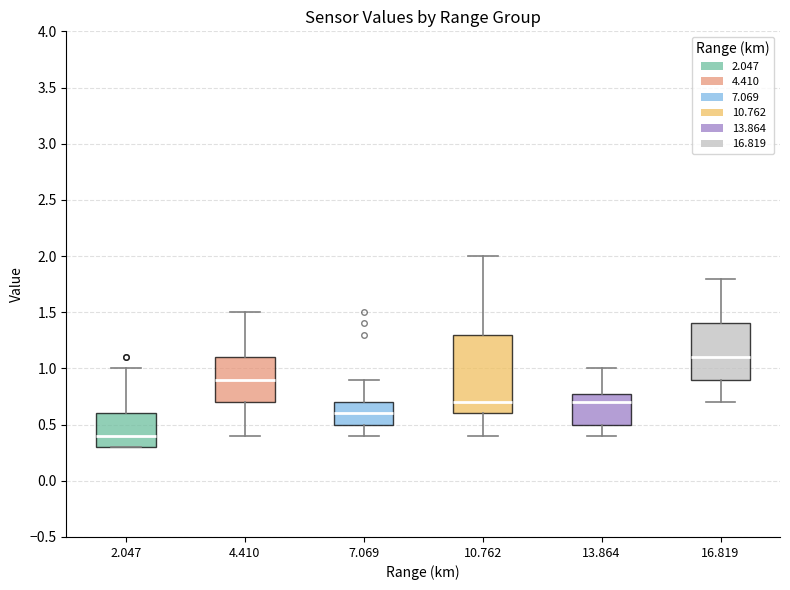

Reading left to right, transcribe this box plot: for each box, give where its median line is, the range the box spans, and where its two whiskers end, as read against the y-axis. The values are not printed on the chart, so give them approximately, as read against the axis.

2.047: median 0.4, box 0.3 to 0.6, whiskers 0.3 to 1.0
4.410: median 0.9, box 0.7 to 1.1, whiskers 0.4 to 1.5
7.069: median 0.6, box 0.5 to 0.7, whiskers 0.4 to 0.9
10.762: median 0.7, box 0.6 to 1.3, whiskers 0.4 to 2.0
13.864: median 0.7, box 0.5 to 0.8, whiskers 0.4 to 1.0
16.819: median 1.1, box 0.9 to 1.4, whiskers 0.7 to 1.8